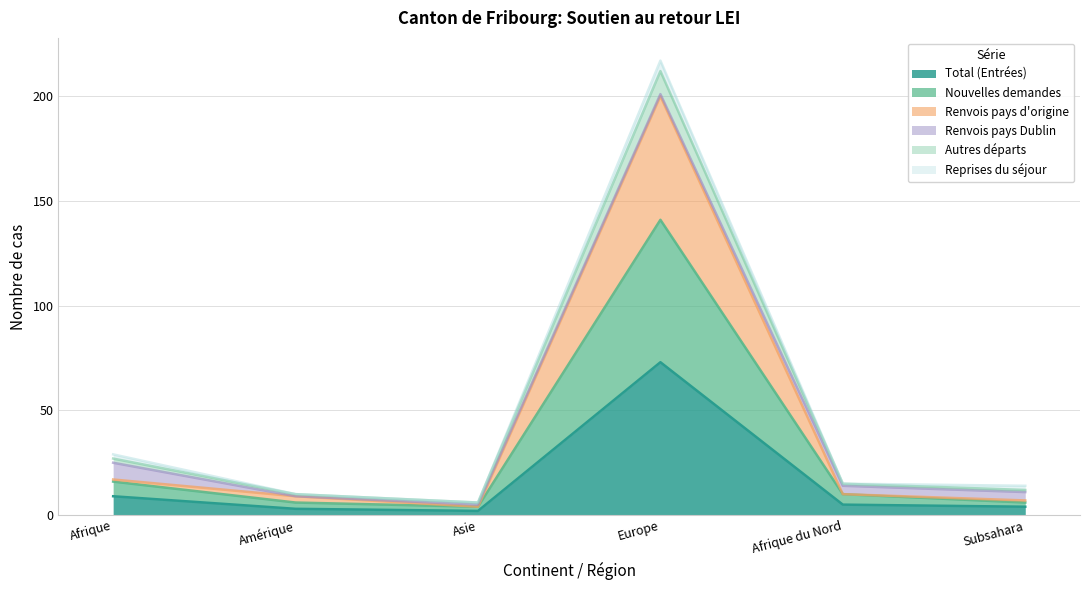

What is the difference between the maximum and minimum values in the Renvois pays d'origine series?

196